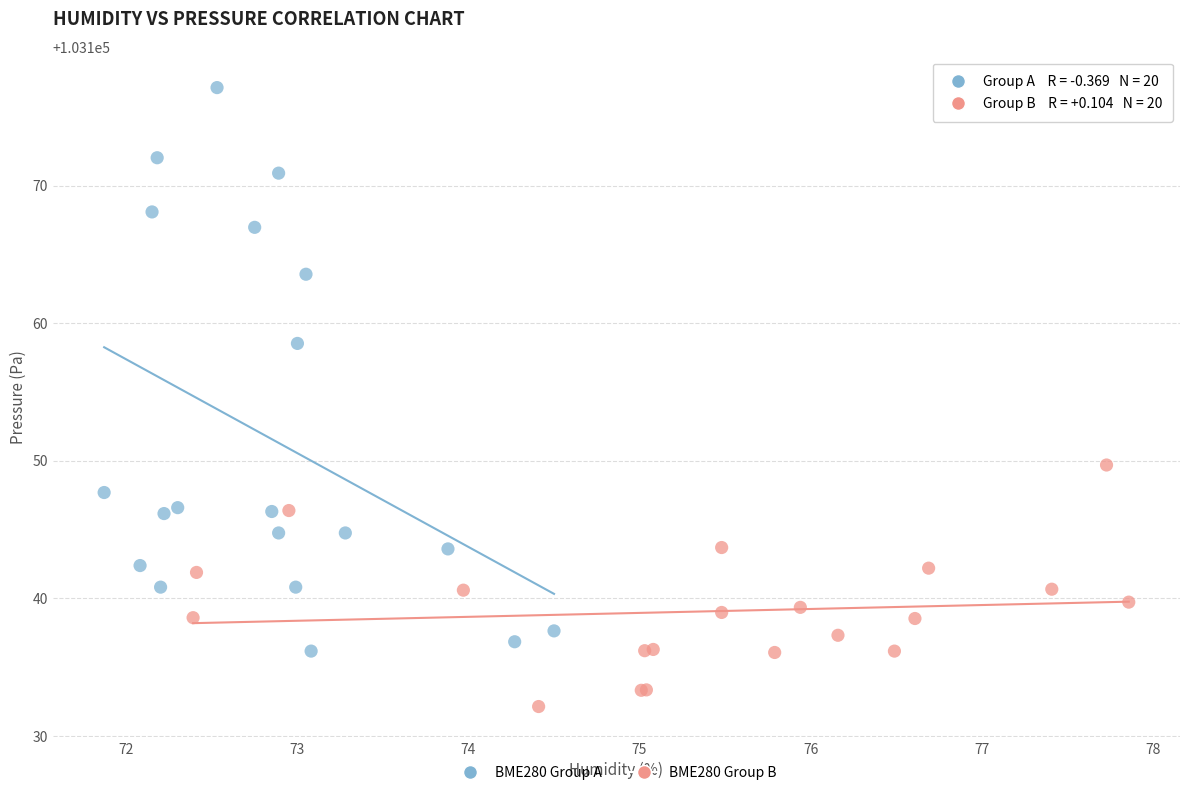

What are all the series names shown in the legend?

BME280 Group A, BME280 Group B